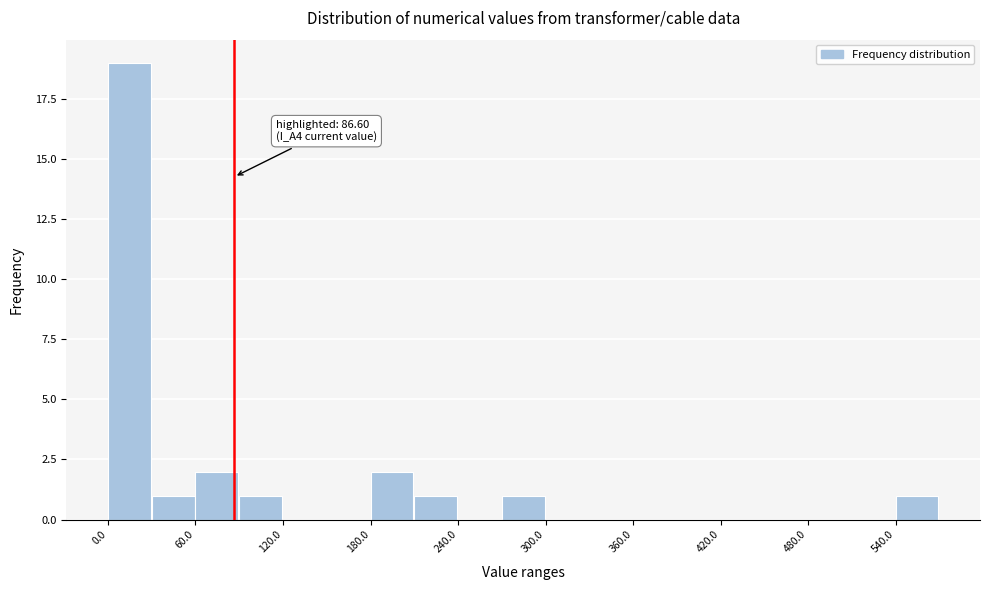

Around what value on the x-axis is the tallest bar? Give the approximate position of its centre, as read against the axis.

10